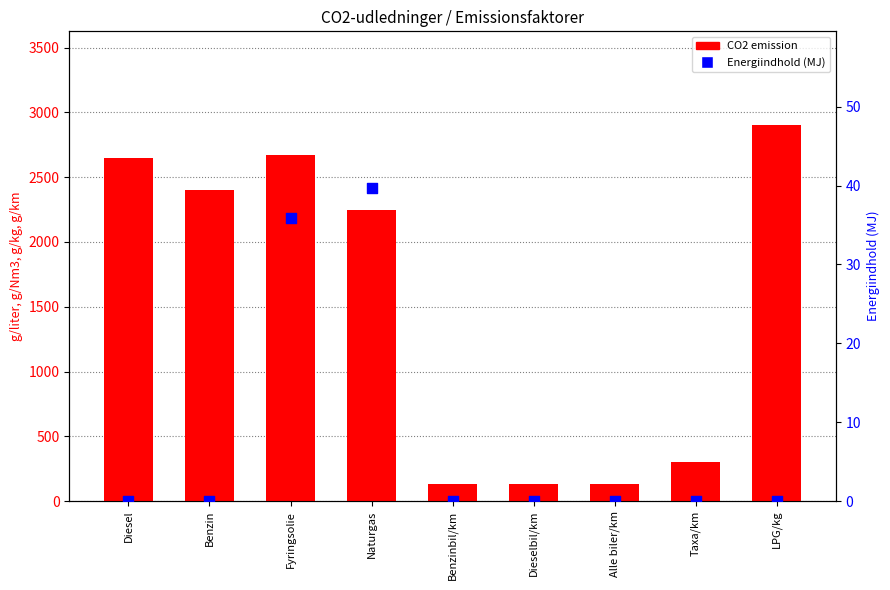

Which series reaches the minimum Y coordinate?

Energiindhold (MJ)